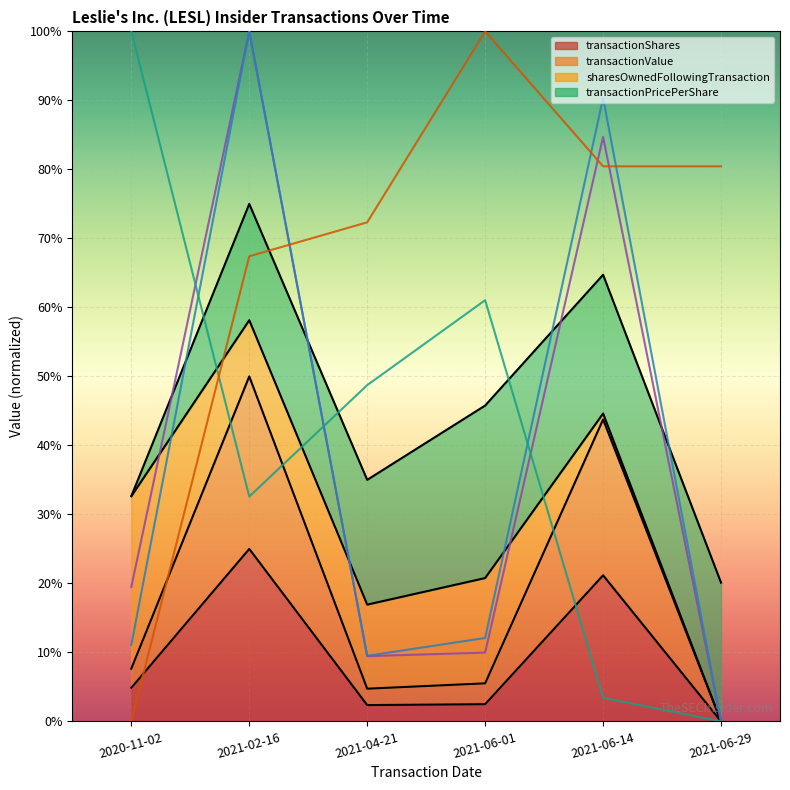

Which series has the widest spread of values?

transactionShares (norm)